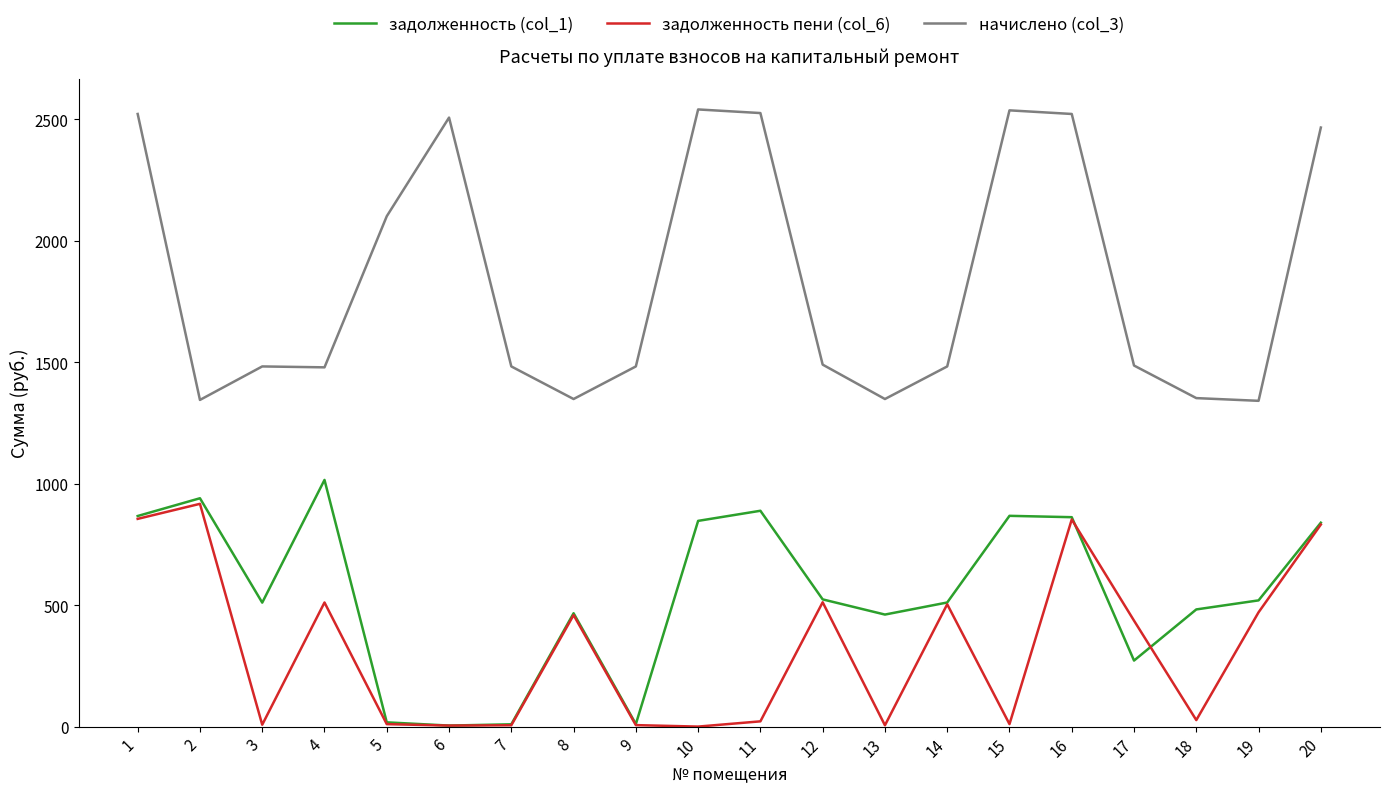

Where is the first local minimum for задолженность пени (col_6)?

3